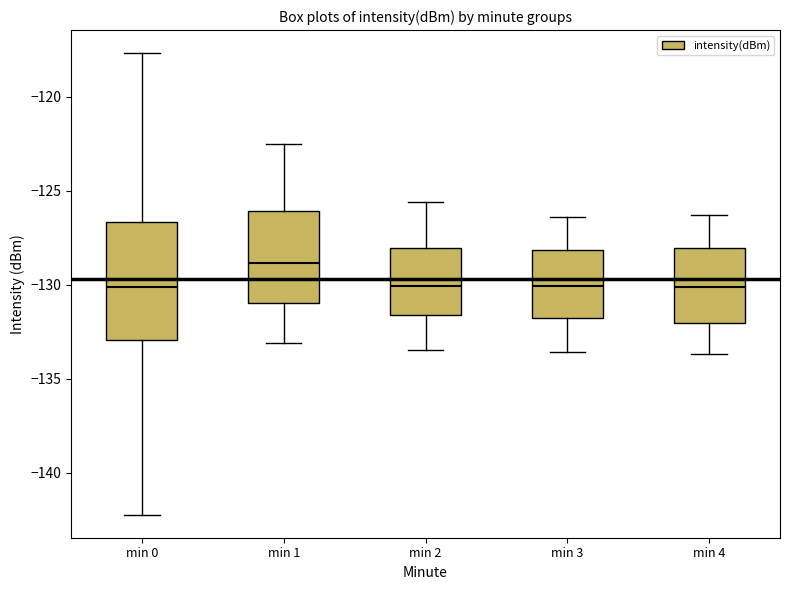

Where does the lower whisker of the box for min 3 end on the y-axis? The values are not printed on the chart, so give them approximately, as read against the axis.

-133.5